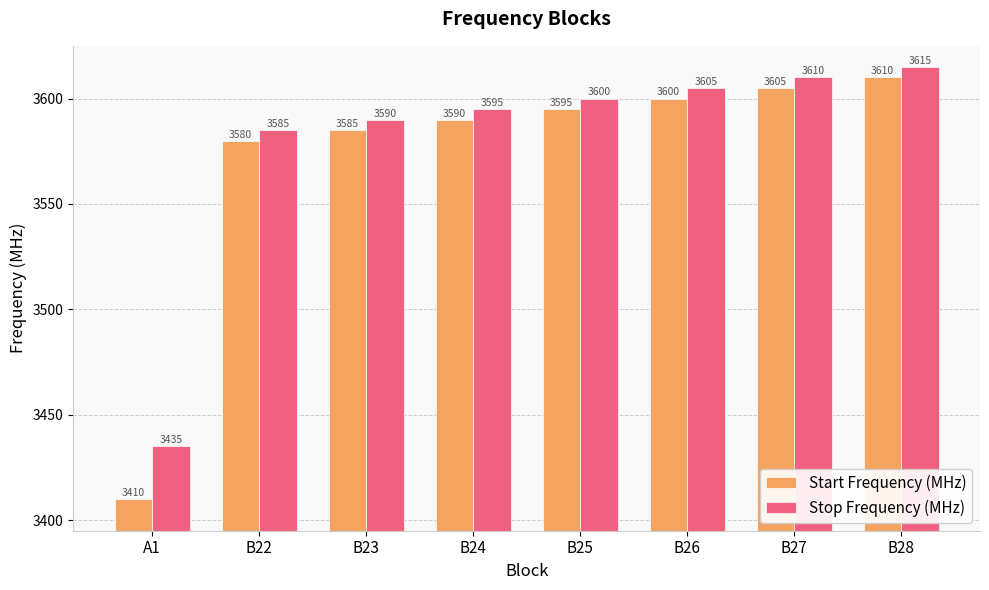

True or false: Stop Frequency (MHz) has a value of 1185 at B28.

False